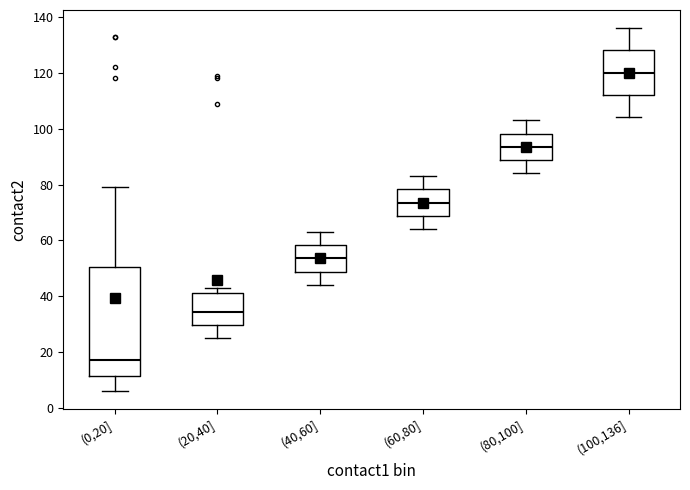

Reading left to right, read every box against the y-axis: the position of its median line, the range the box covers, and the ends of its whiskers. The values are not printed on the chart, so give them approximately, as read against the axis.

(0,20]: median 18, box 12 to 50, whiskers 6 to 80
(20,40]: median 34, box 30 to 42, whiskers 26 to 44
(40,60]: median 54, box 48 to 58, whiskers 44 to 64
(60,80]: median 74, box 68 to 78, whiskers 64 to 84
(80,100]: median 94, box 88 to 98, whiskers 84 to 104
(100,136]: median 120, box 112 to 128, whiskers 104 to 136